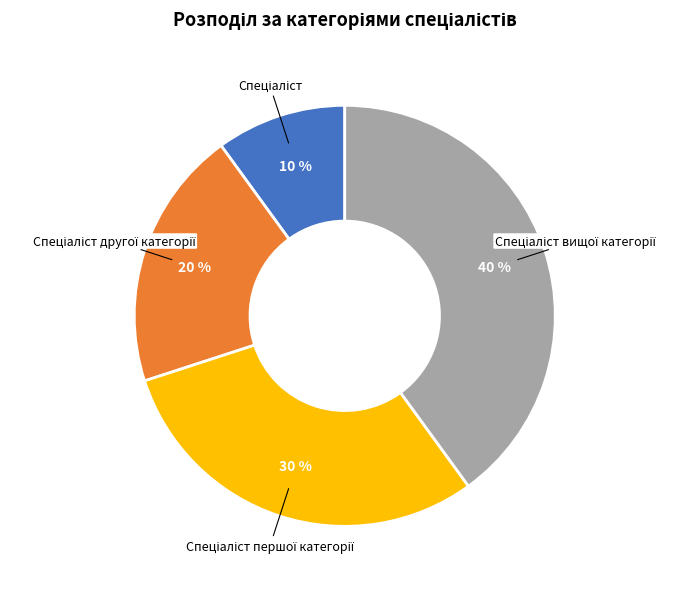

To the nearest percent, what is the average slice percentage?

25%